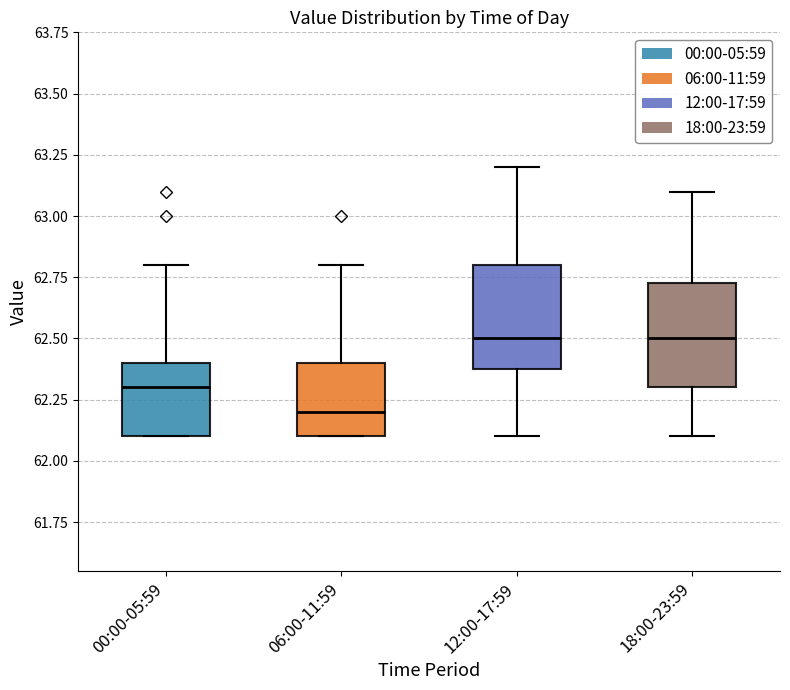

Where is the upper edge of the box for 00:00-05:59 on the y-axis? The values are not printed on the chart, so give them approximately, as read against the axis.

62.40